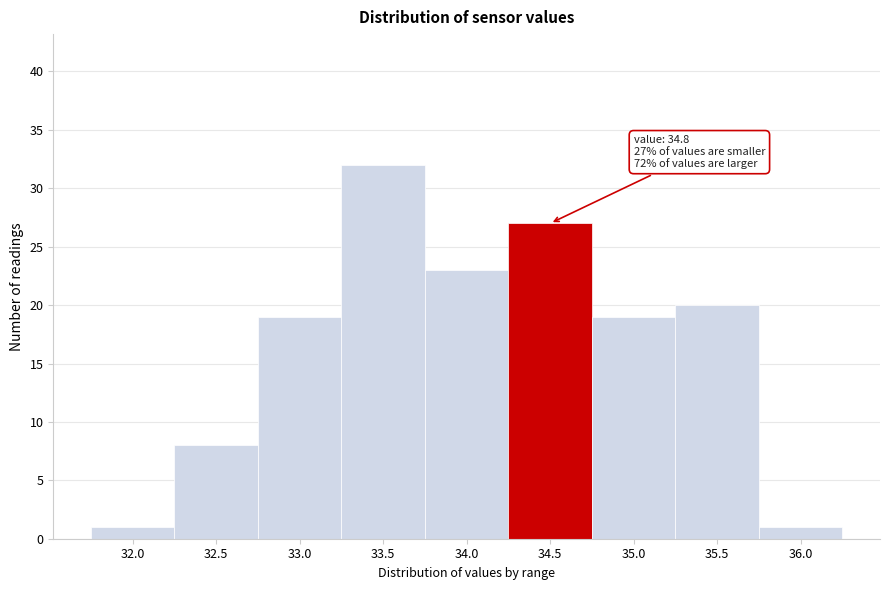

Reading right to left, what are all the values shown in this chart?

36.0=1	35.5=20	35.0=19	34.5=27	34.0=23	33.5=32	33.0=19	32.5=8	32.0=1